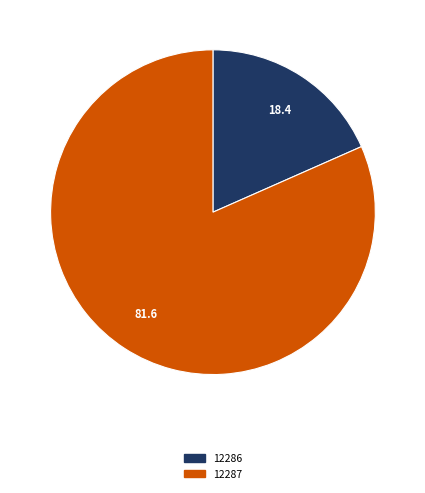

Is there a majority slice in this chart?

Yes